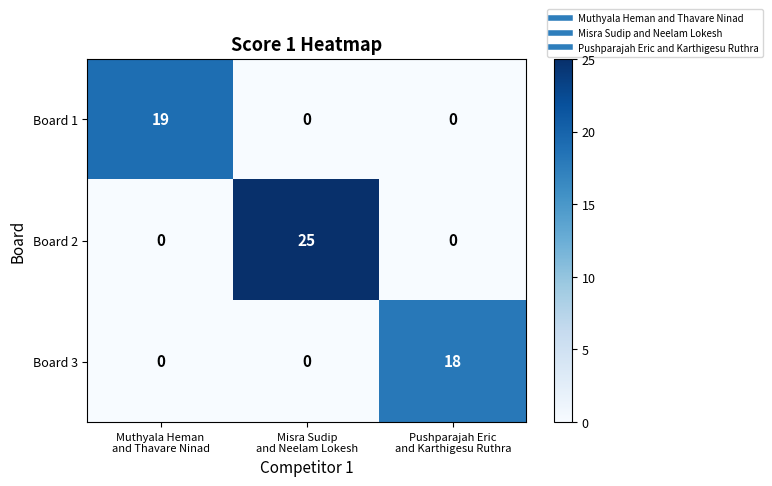

What is the average value of the Board 2 series?

8